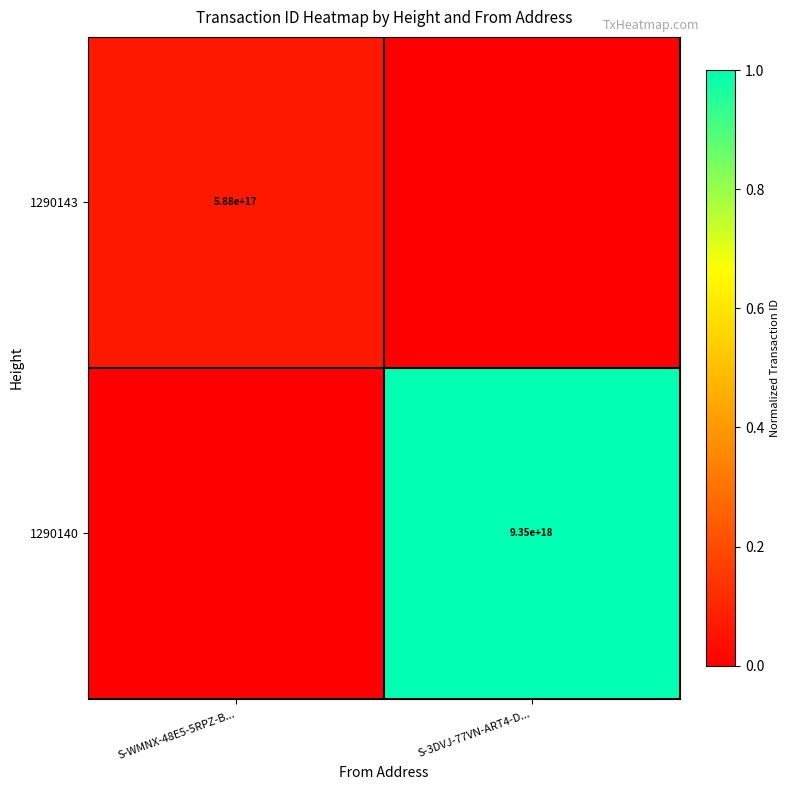

Count the number of categories in the chart.

2